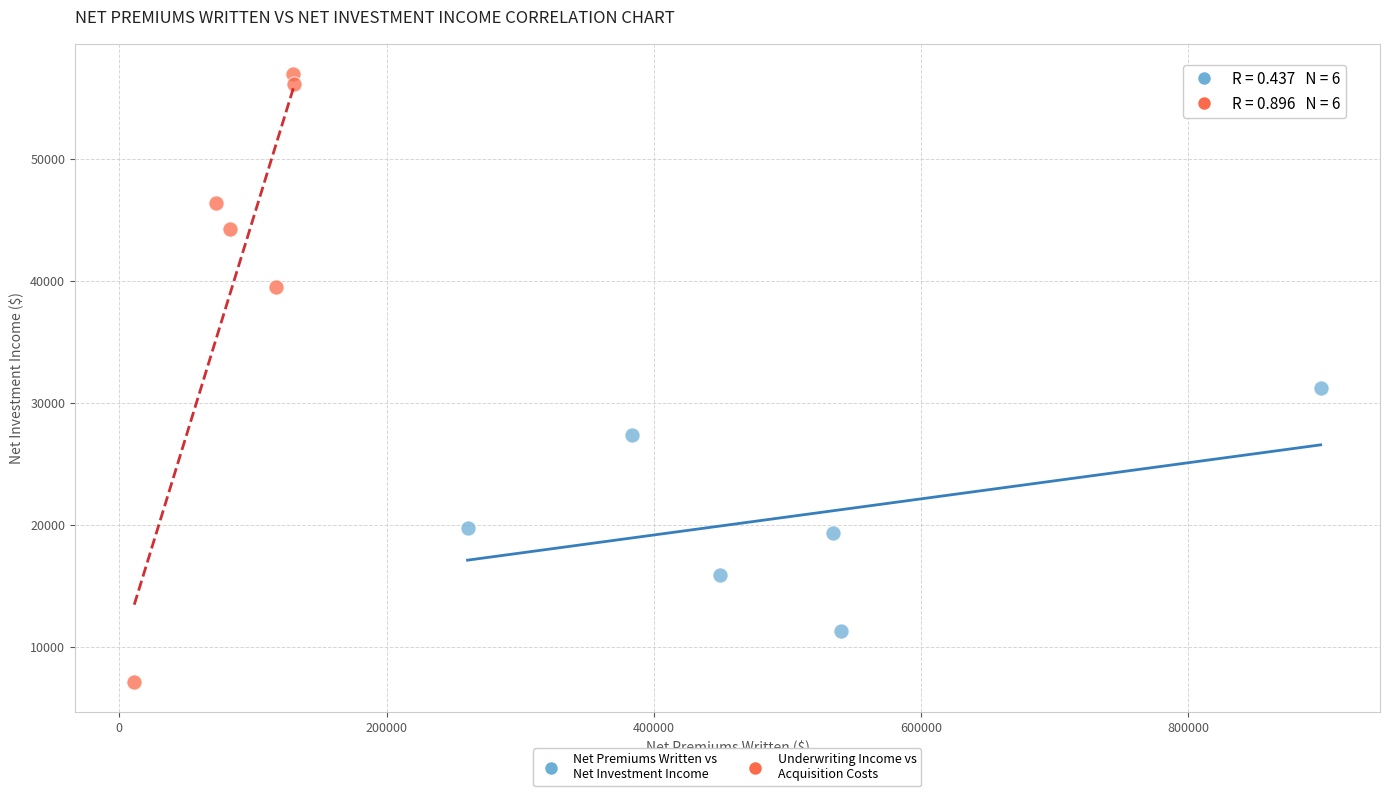

What are all the series names shown in the legend?

Net Premiums Written vs Net Investment Income, Underwriting Income vs Acquisition Costs